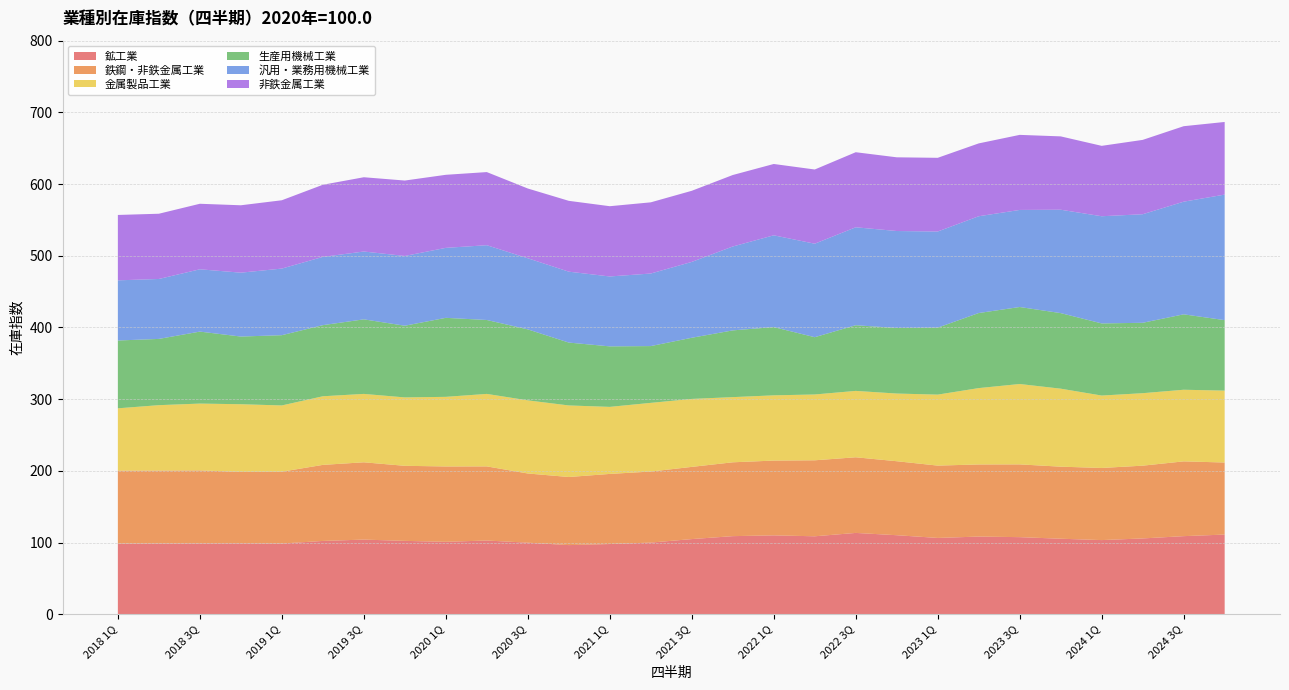

Reading left to right, what are all the values shown in this chart?

鉱工業: 98.5	98.7	98.8	98.9	98.6	102.2	104.1	102.3	101.0	102.8	99.8	96.4	97.9	99.9	104.8	108.9	110.0	108.7	113.4	110.2	106.4	108.3	107.5	105.3	103.4	105.7	108.9	111.1
鉄鋼・非鉄金属工業: 101.8	101.7	101.8	99.6	100.2	106.1	107.8	104.7	105.1	103.4	96.5	95.0	97.8	99.1	100.7	103.0	104.3	106.0	105.5	103.2	100.9	100.6	101.5	100.5	100.6	101.5	104.3	100.5
金属製品工業: 86.9	91.2	93.2	94.4	92.4	95.7	95.4	95.4	97.1	101.1	102.0	99.8	93.5	95.8	94.8	90.9	91.0	91.8	92.6	94.4	99.0	106.5	112.1	108.8	101.0	101.1	99.9	100.3
生産用機械工業: 94.6	92.4	100.4	94.4	98.0	99.2	104.0	100.0	110.2	103.1	99.0	87.7	84.4	79.2	85.3	93.1	95.2	79.9	91.6	91.4	93.4	104.7	107.4	105.4	100.6	98.2	105.2	98.3
汎用・業務用機械工業: 83.9	83.6	86.9	89.1	92.9	95.2	94.6	97.3	97.6	104.3	99.2	98.9	97.5	101.2	105.8	117.0	128.0	130.4	136.6	135.3	134.1	135.0	135.4	144.2	149.5	151.4	157.1	175.1
非鉄金属工業: 91.2	91.0	91.4	94.0	95.3	100.6	103.6	105.2	101.9	102.0	97.3	98.8	98.0	99.3	99.2	99.7	99.5	103.5	104.7	102.8	102.8	101.6	104.7	102.3	98.2	103.7	105.3	101.3